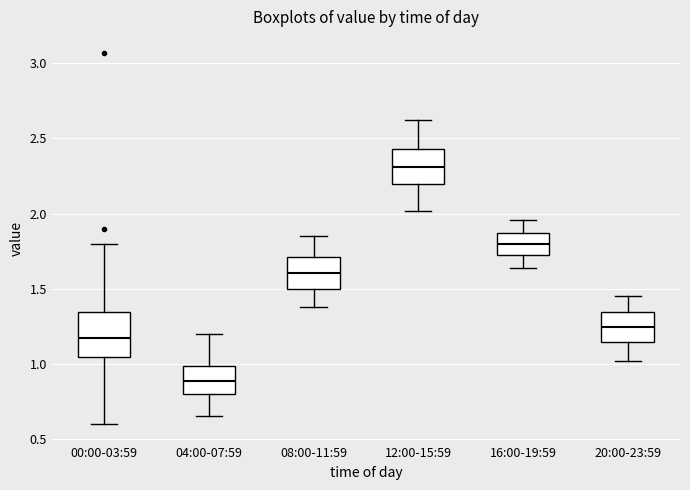

Which box's median line is the highest?

12:00-15:59